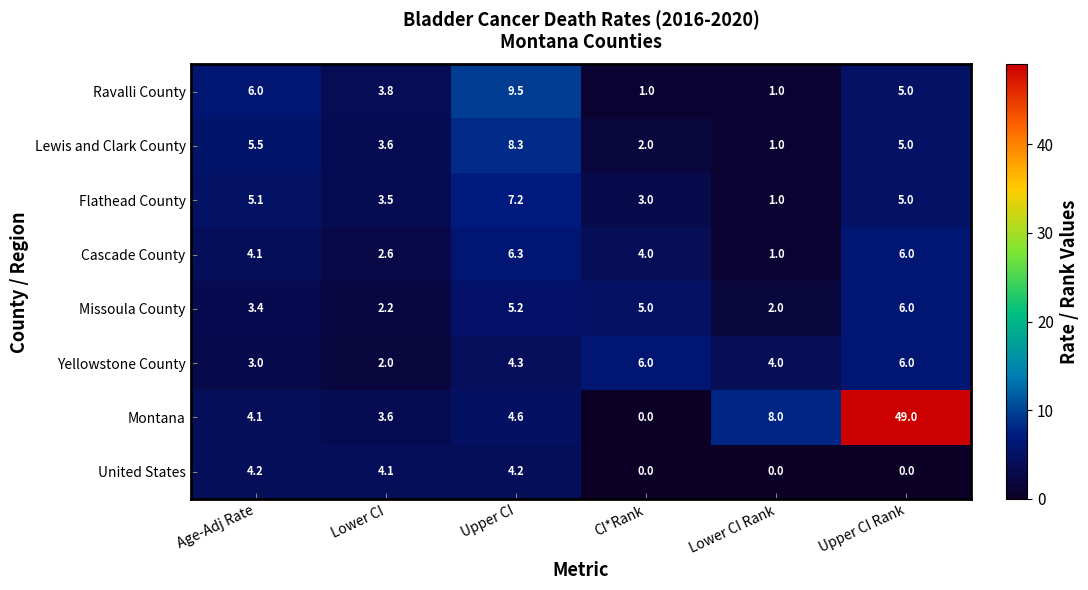

How many values in the United States series exceed 4?

3